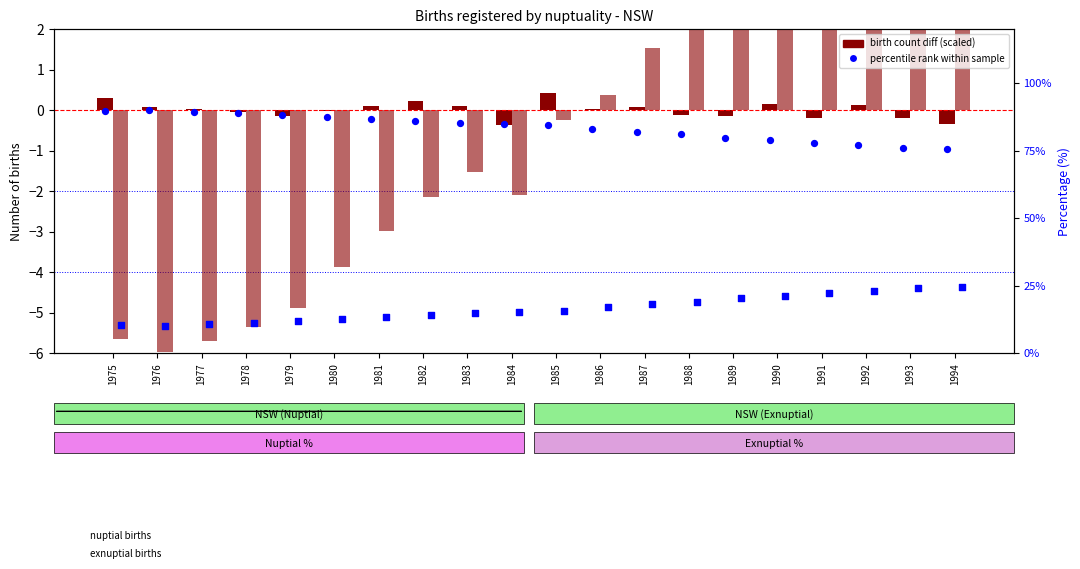

At how many categories does at least one series exceed 75?

20